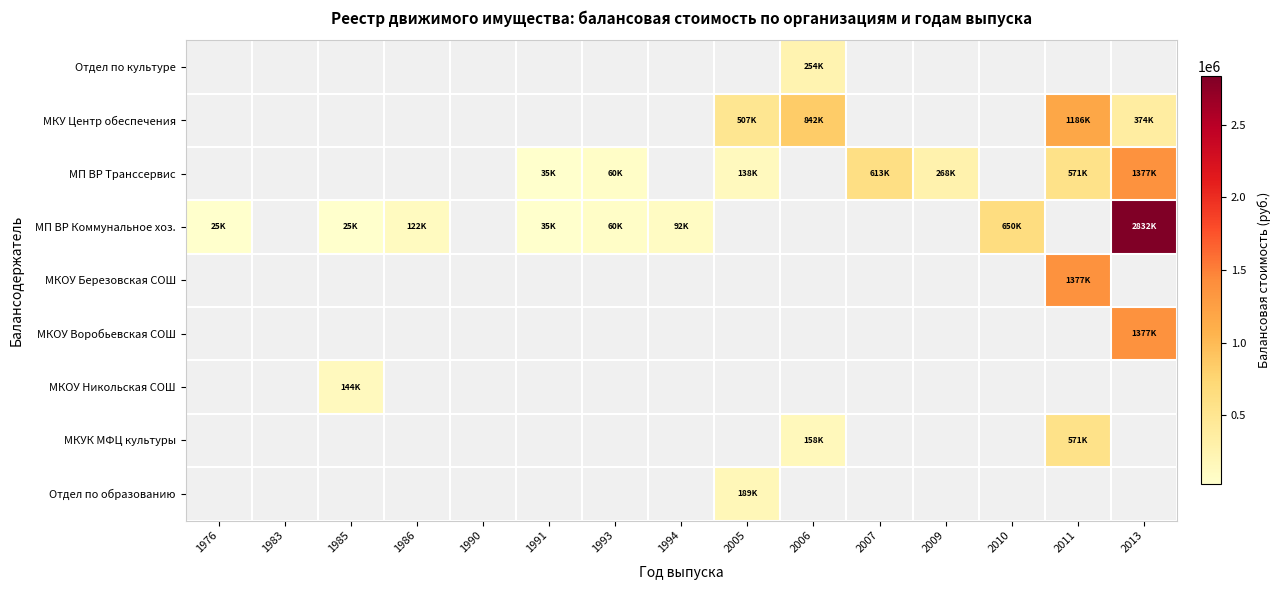

What is the maximum value shown in the chart?

2832537.0